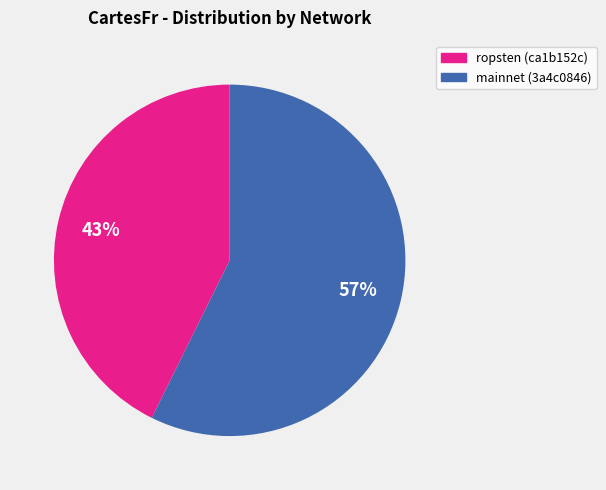

To the nearest percent, what is the average slice percentage?

50%